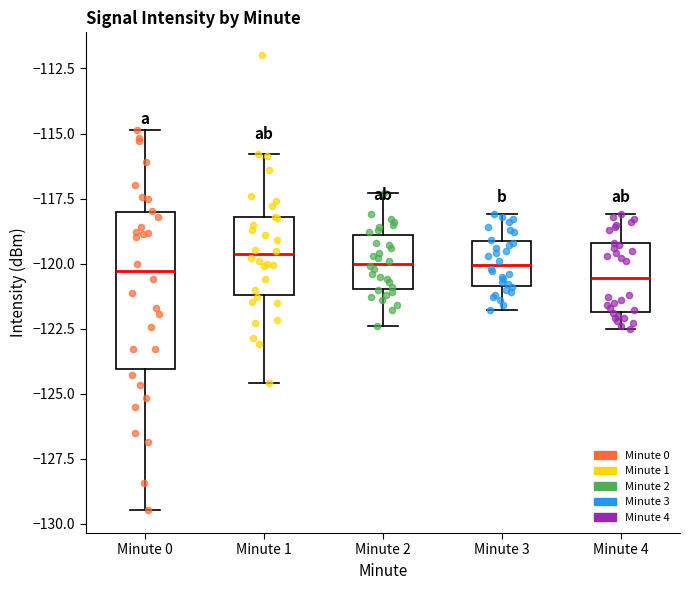

Where does the upper whisker of the box for Minute 3 end on the y-axis? The values are not printed on the chart, so give them approximately, as read against the axis.

-118.0